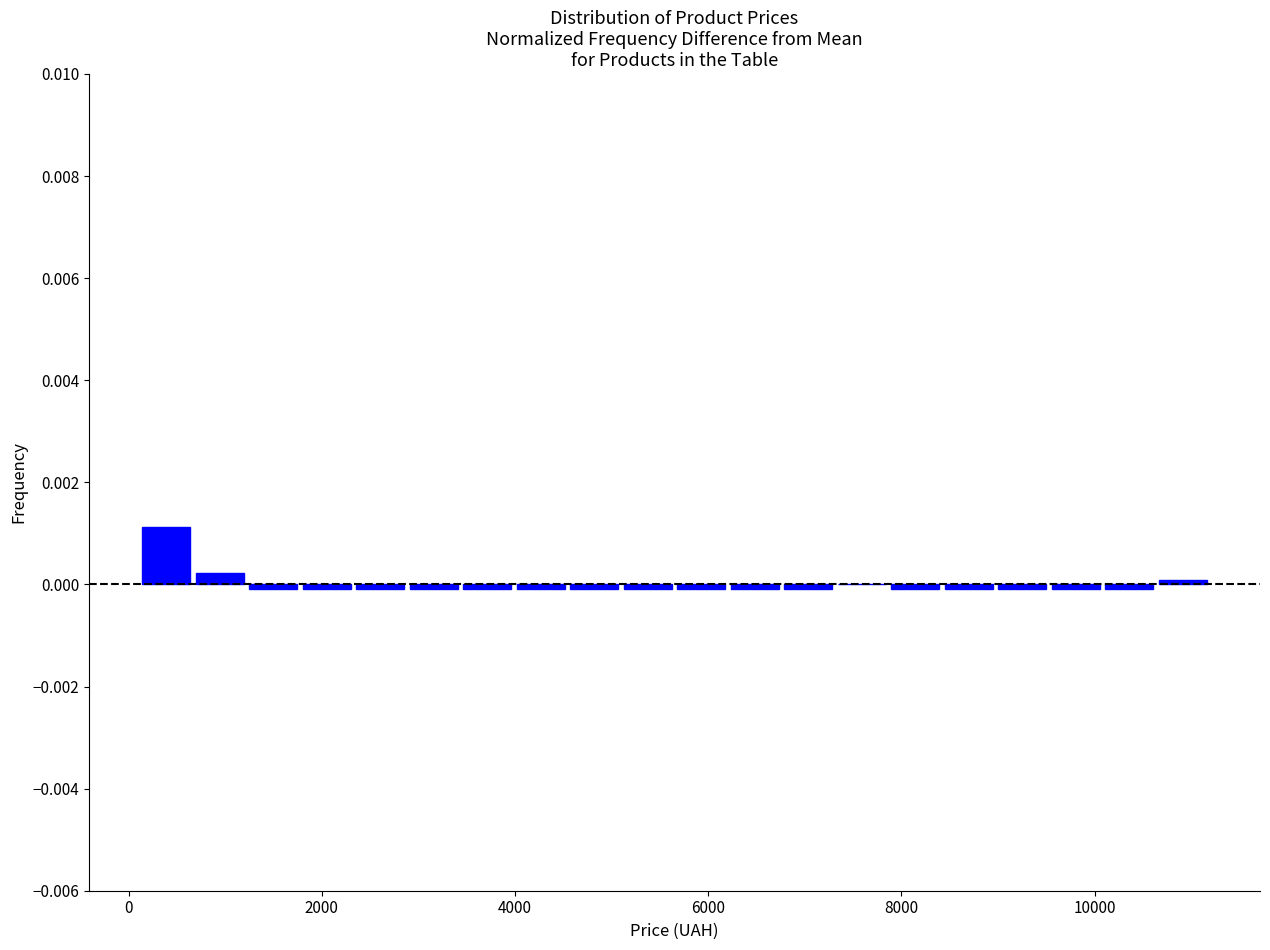

Read against the x-axis, roughly where is the centre of the tallest bar?

400